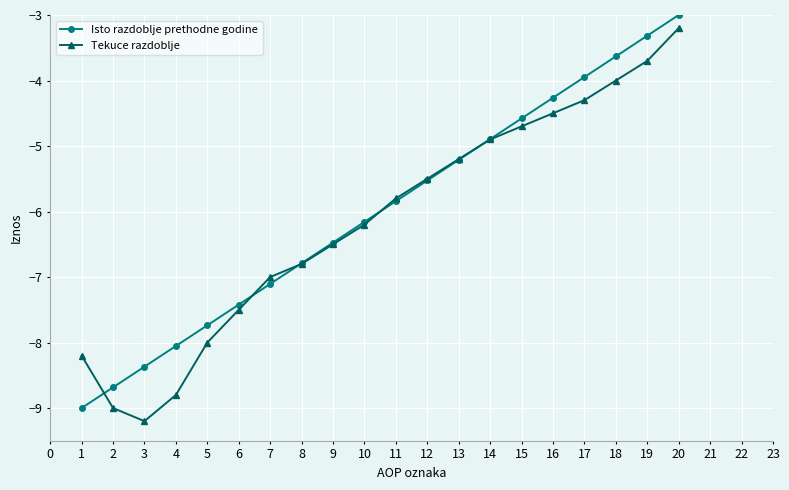

Between 16 and 20, which series saw the biggest shift?

Tekuce razdoblje